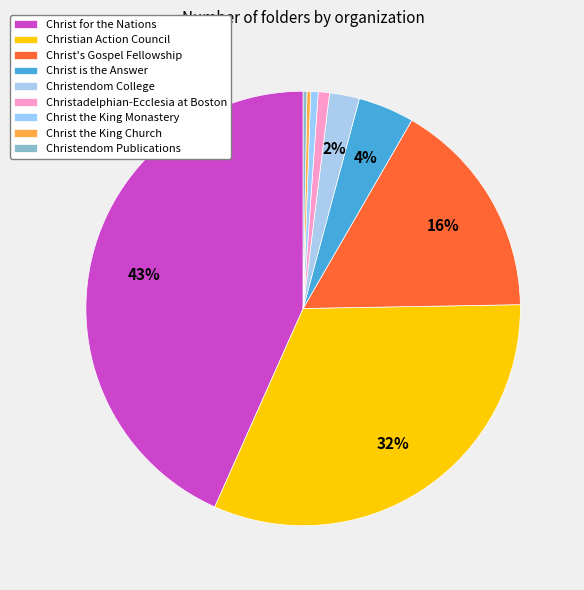

How many slices are in this pie chart?

9